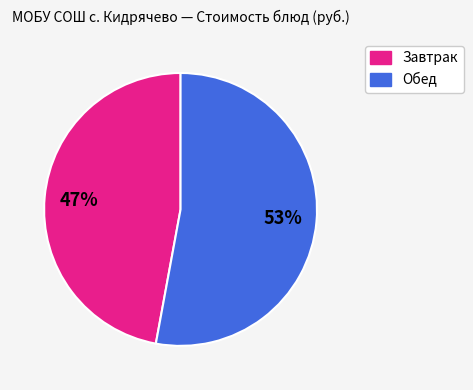

How many slices are in this pie chart?

2